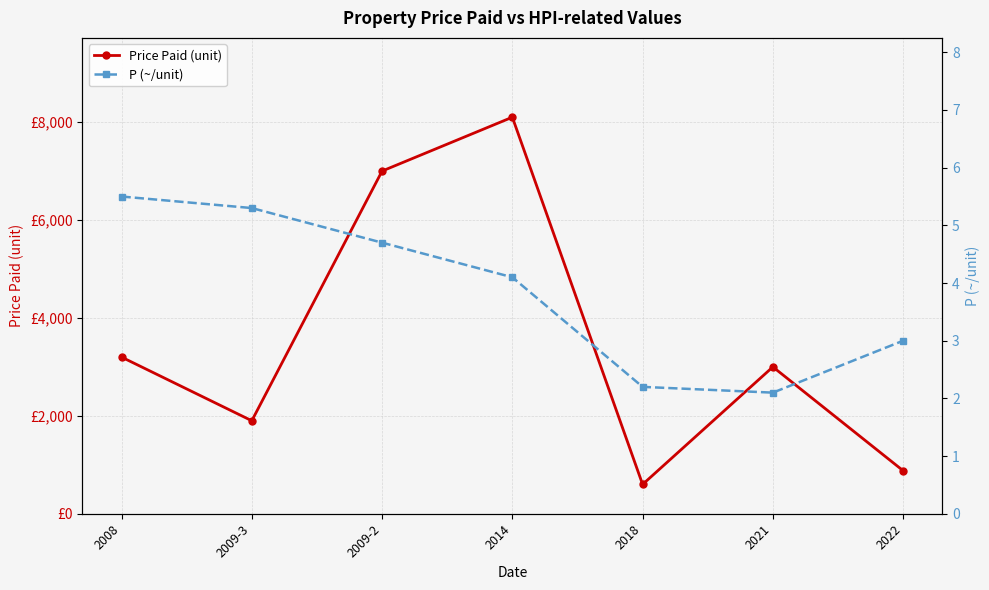

What position from the left is 2021?

6